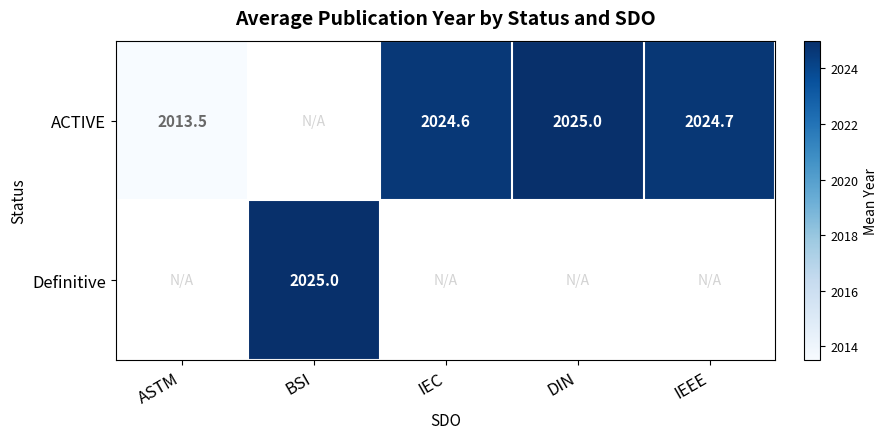

The value of Definitive at BSI is 2025.0. True or false?

True